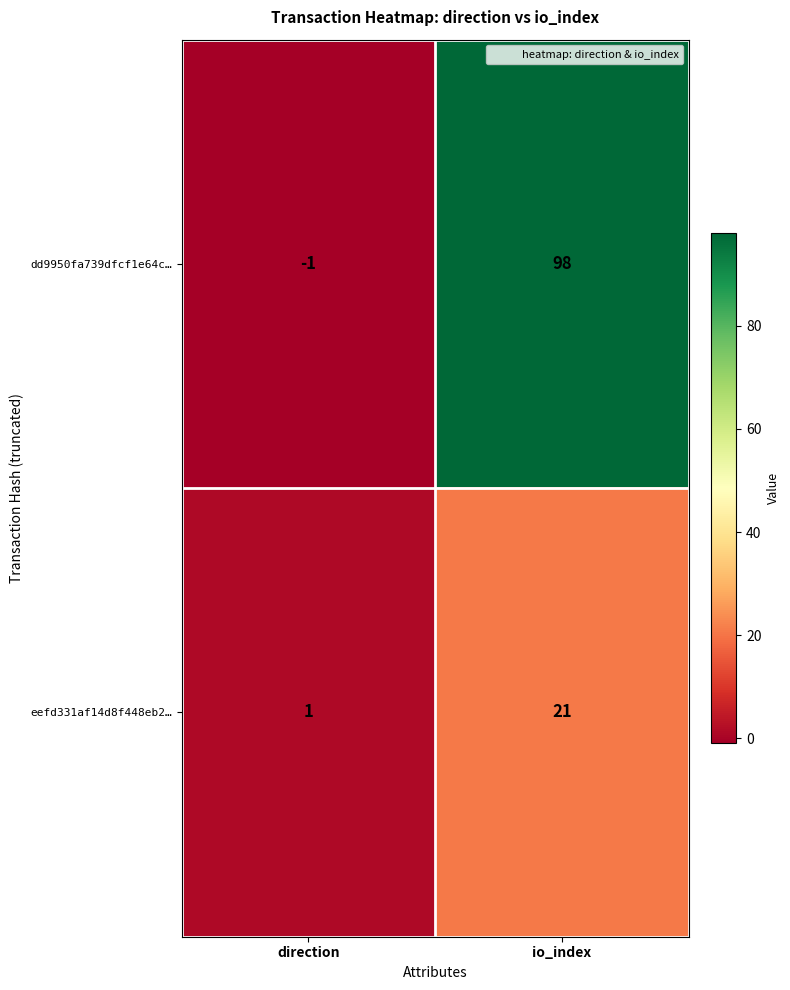

How many values in dd9950fa739dfcf1e64c… are above zero?

1